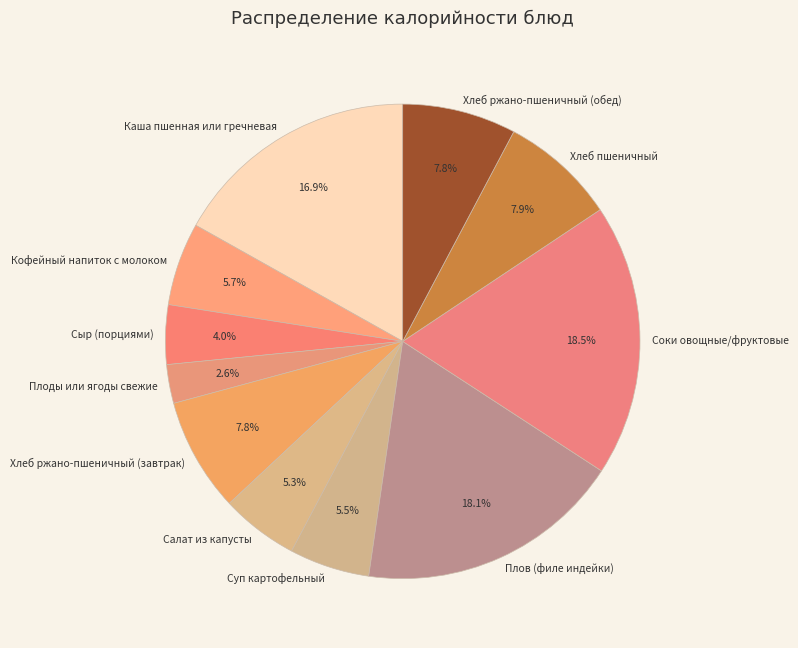

To the nearest percent, what portion does Салат из капусты represent?

5%